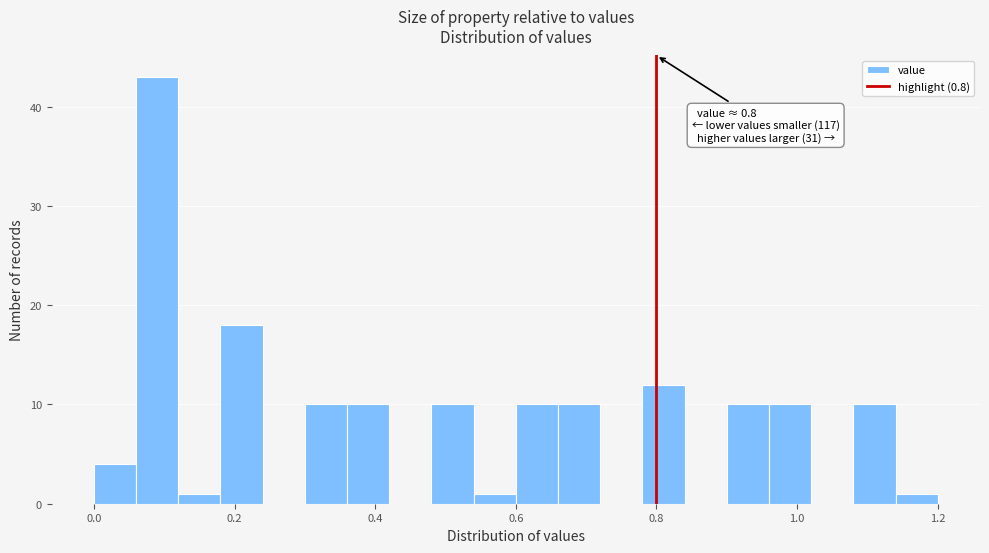

Read against the x-axis, roughly where is the centre of the tallest bar?

0.10